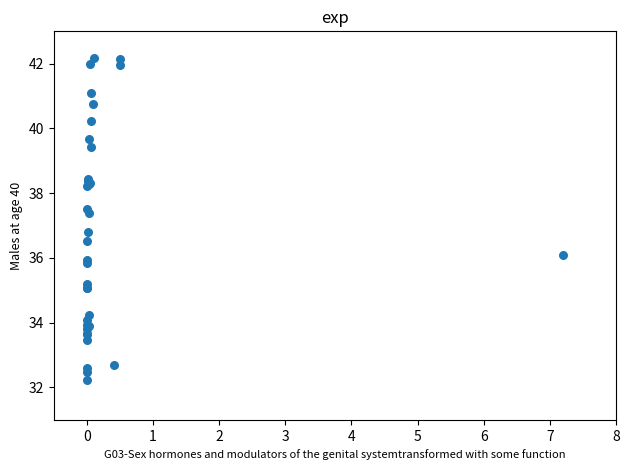

What Y value in the scatter plot is closest to 37?

36.8